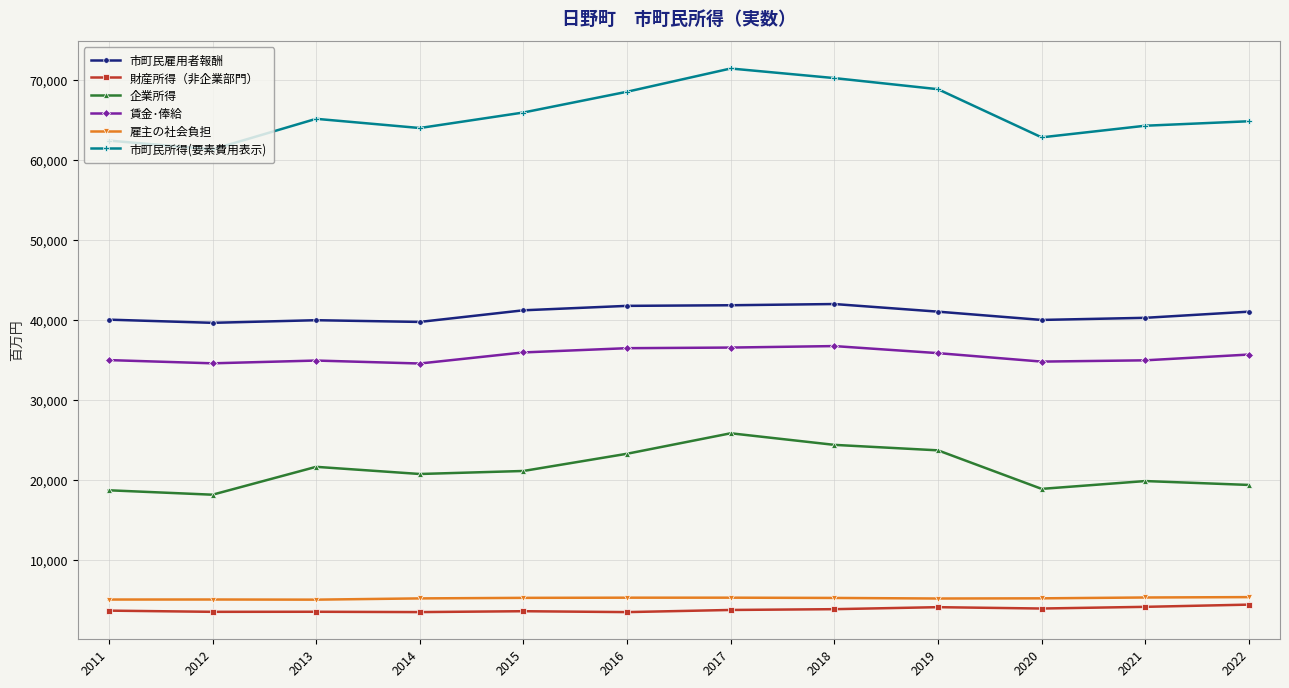

How many distinct data groups are displayed?

6